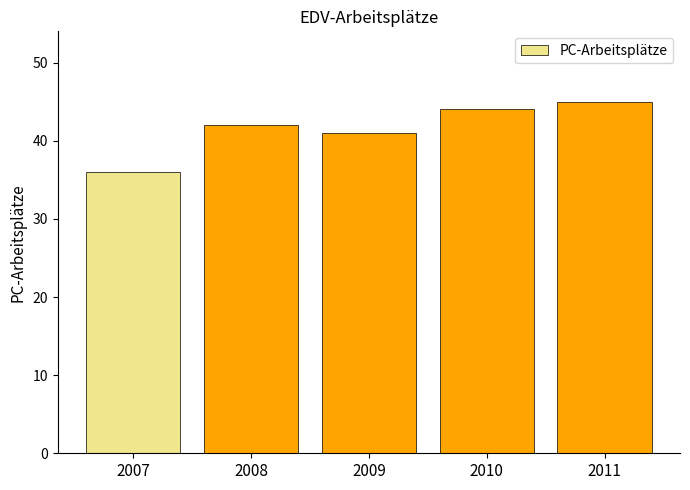

What is the difference between the maximum and second lowest values?

4